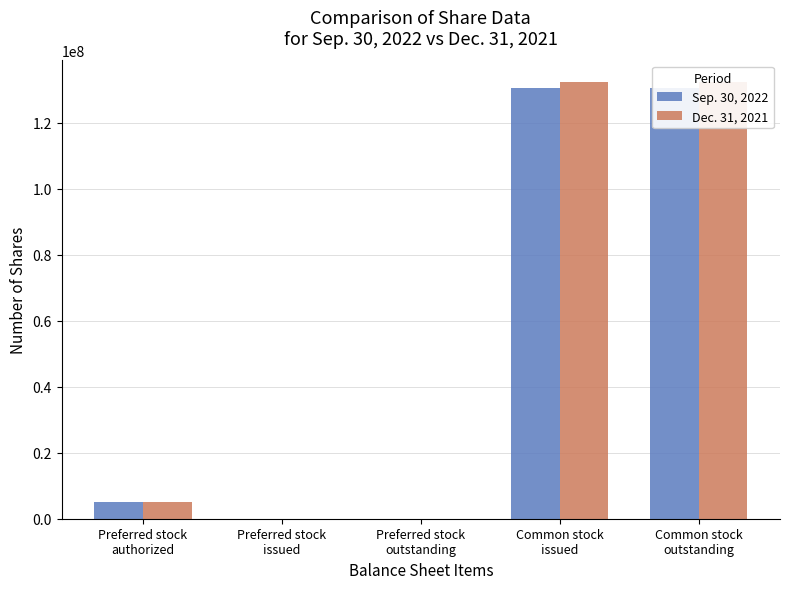

Rank the series by their maximum value, from highest to lowest.

Dec. 31, 2021, Sep. 30, 2022